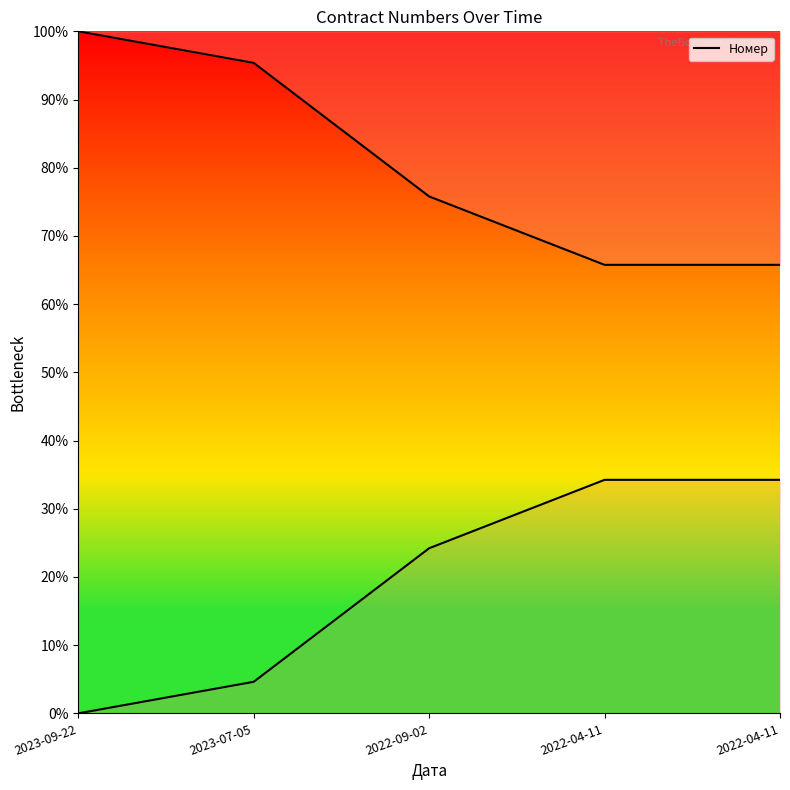

Which has a higher value, 2022-09-02 or 2022-04-11?

2022-09-02